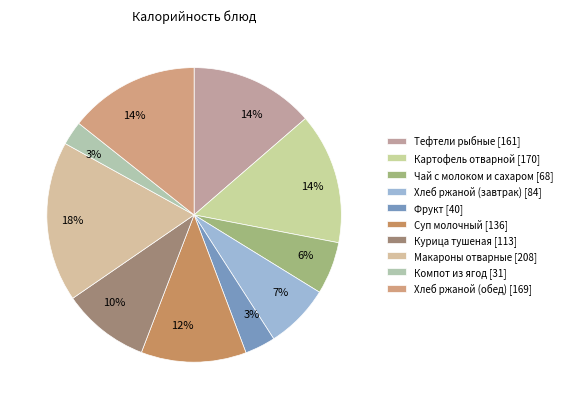

Which category has the biggest portion of the pie?

Макароны отварные